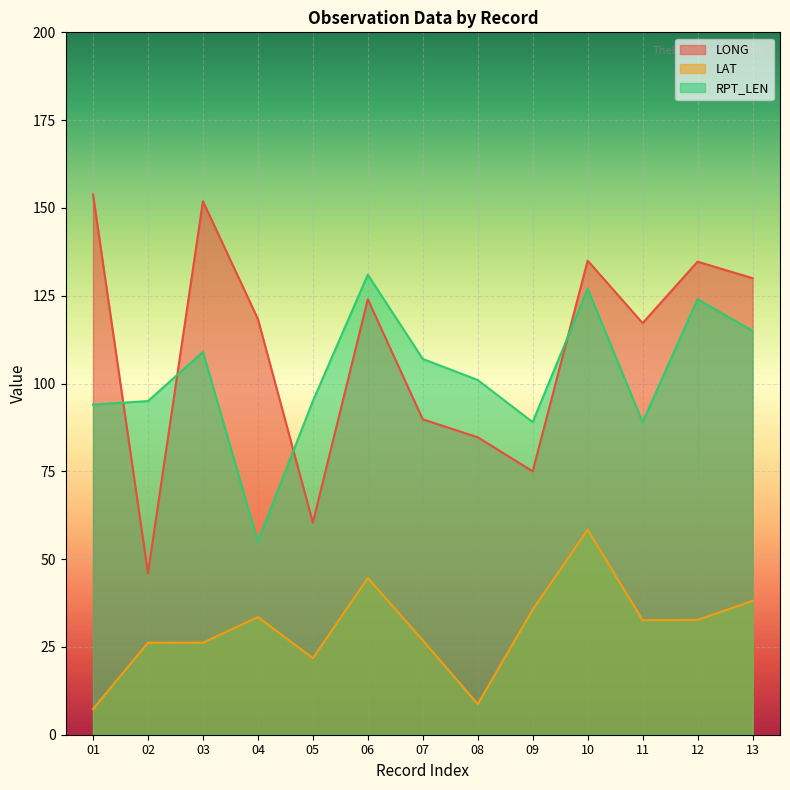

How many lines are shown in the chart?

3